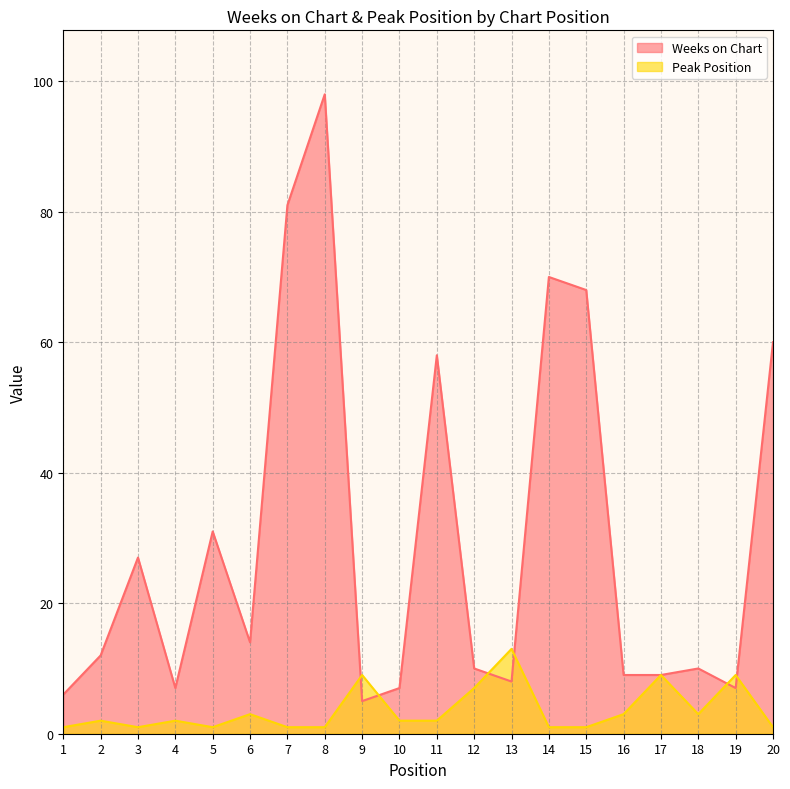

At how many categories does at least one series exceed 56?

6